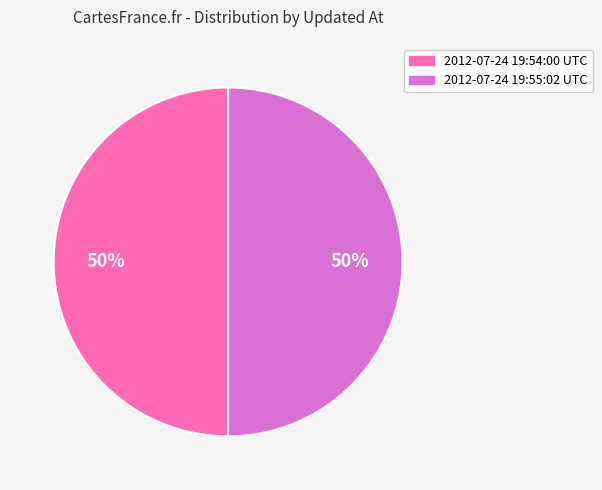

How many slices are in this pie chart?

2